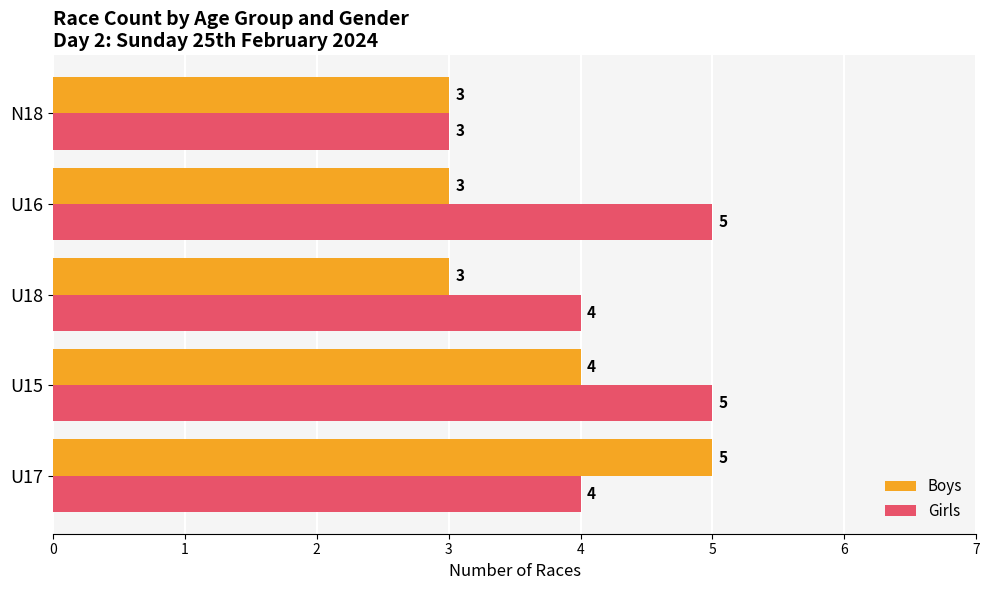

Which category has the highest value in the Boys series?

U17